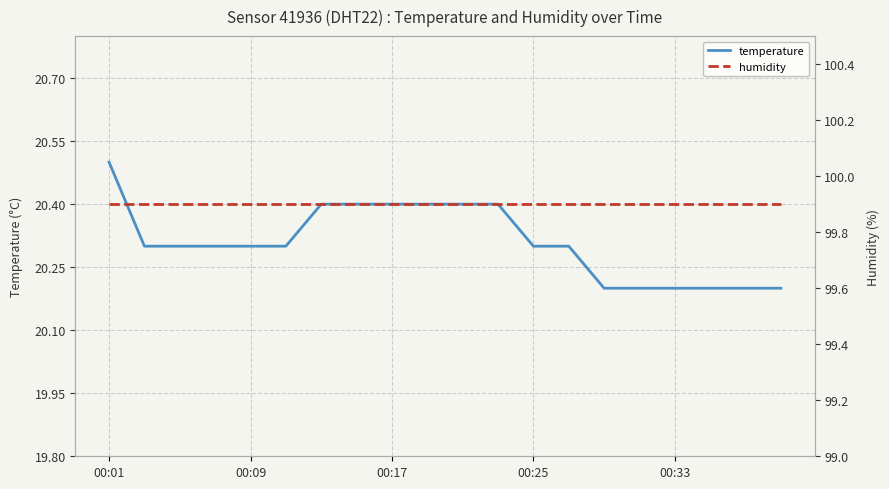

The value of temperature at 00:01 is 20.5. True or false?

True